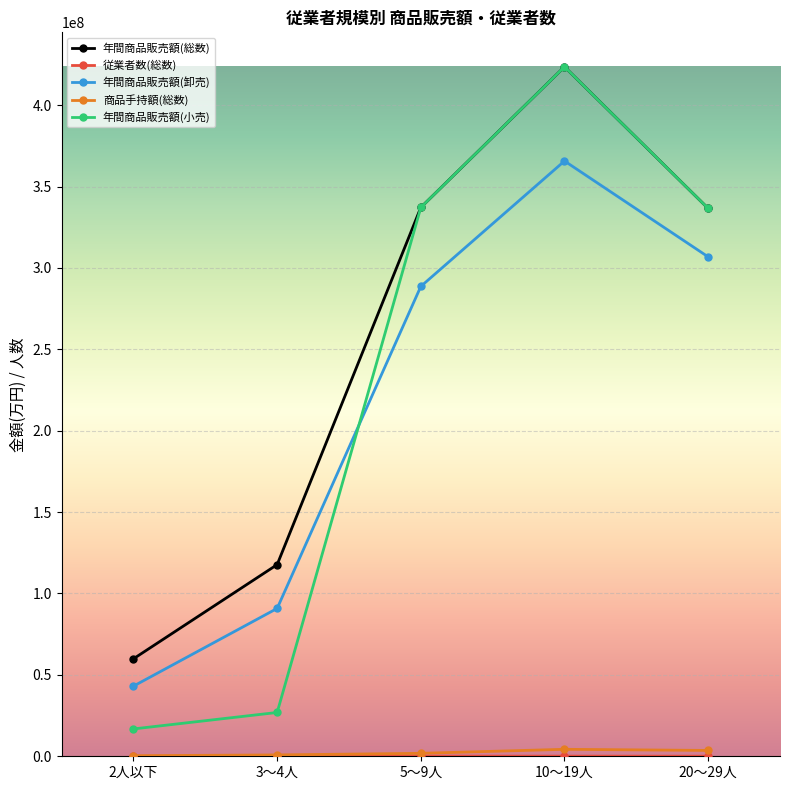

What is the minimum value for 年間商品販売額(小売)?

16799085